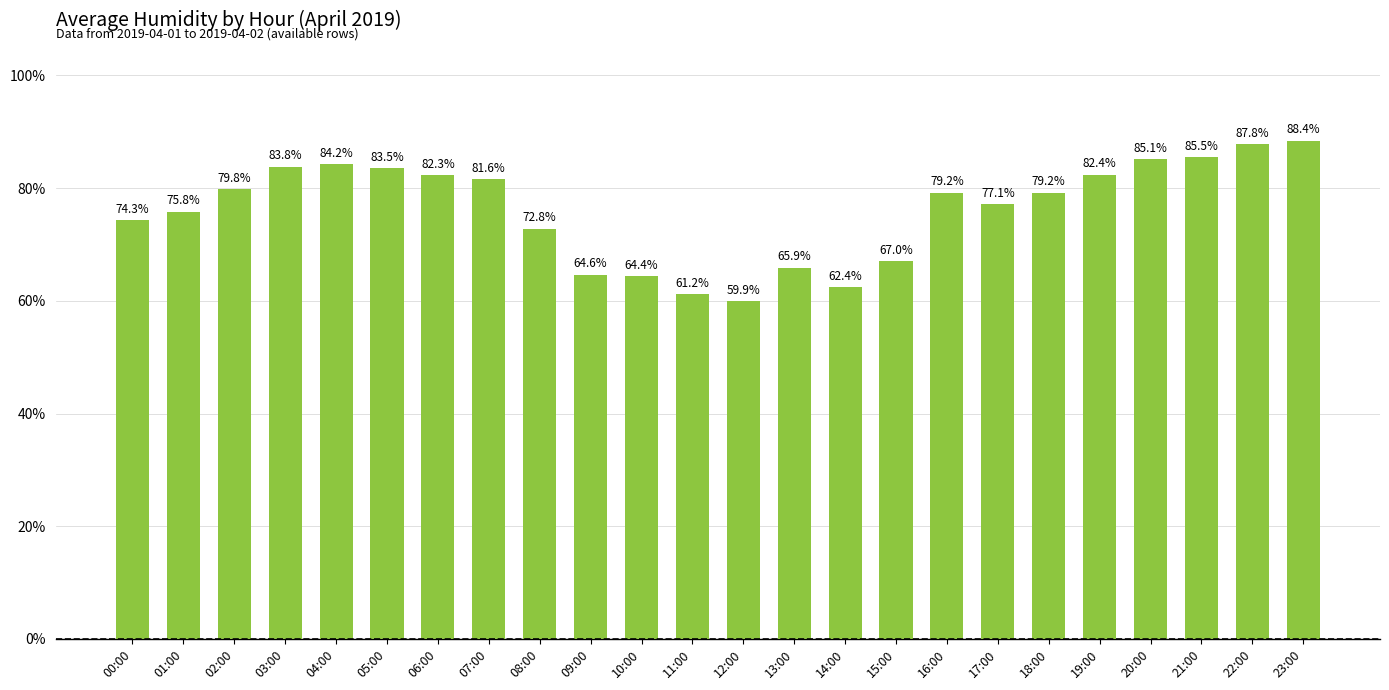

Reading left to right, what are all the values shown in this chart?

74.3	75.8	79.8	83.8	84.2	83.5	82.3	81.6	72.8	64.6	64.4	61.2	59.9	65.9	62.4	67.0	79.2	77.1	79.2	82.4	85.1	85.5	87.8	88.4